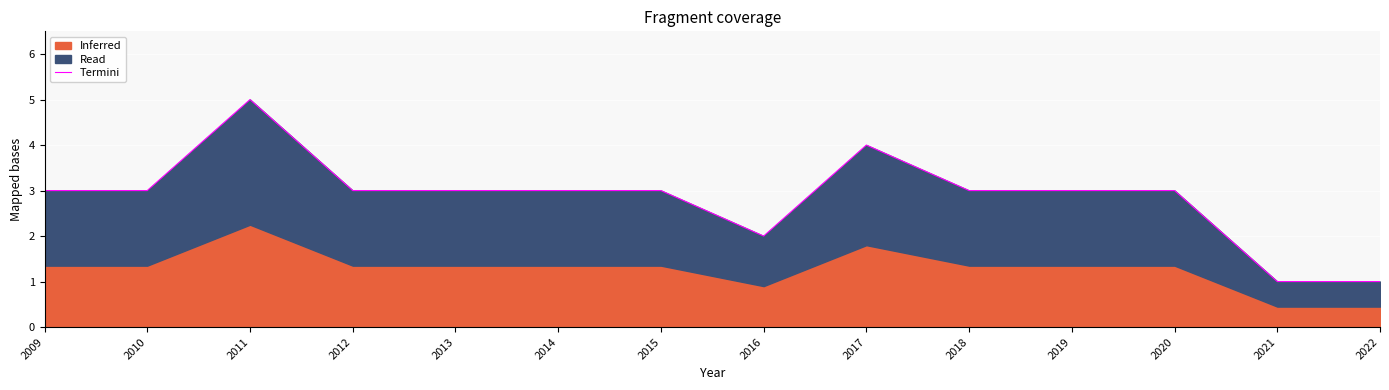

How many lines are shown in the chart?

1